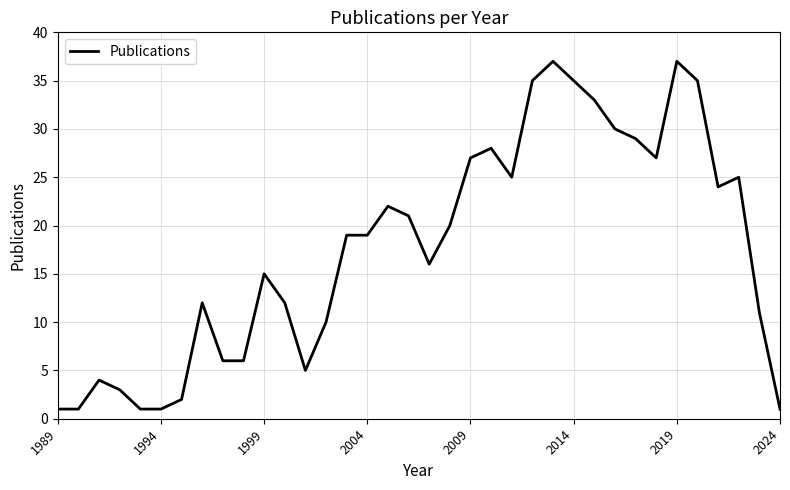

Count the number of categories in the chart.

36